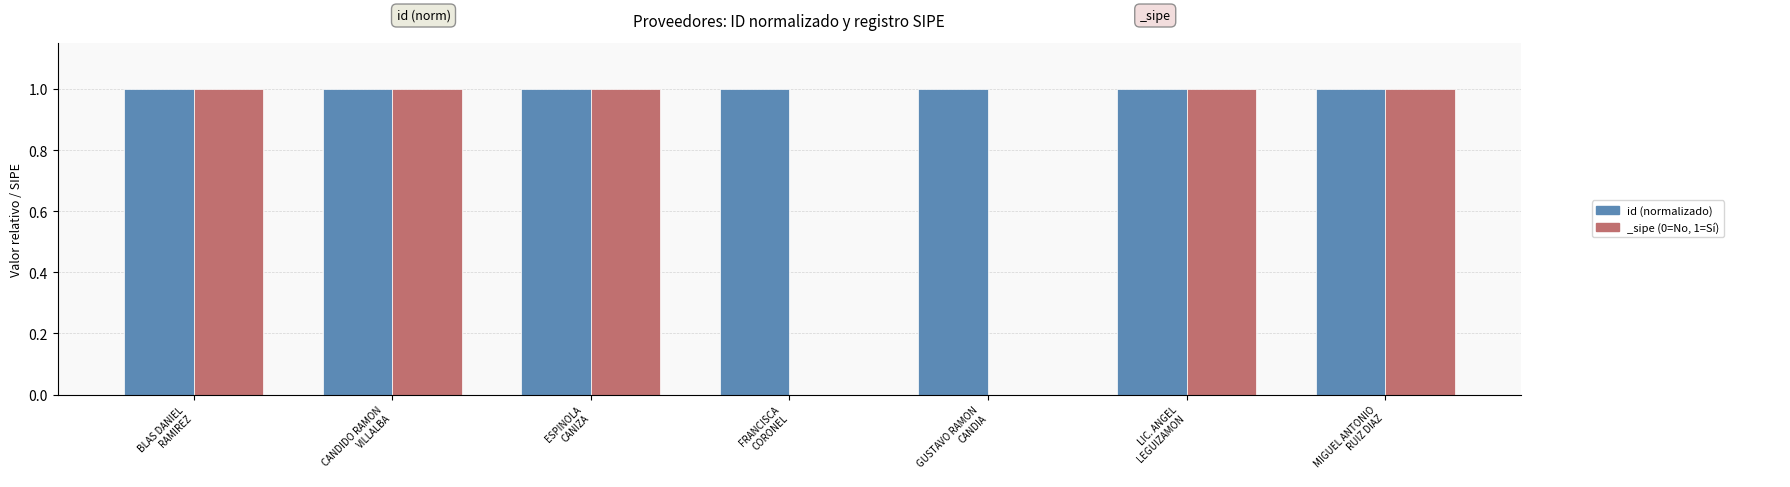

True or false: the data shows 1.3 at LIC. ANGEL
LEGUIZAMON.

False